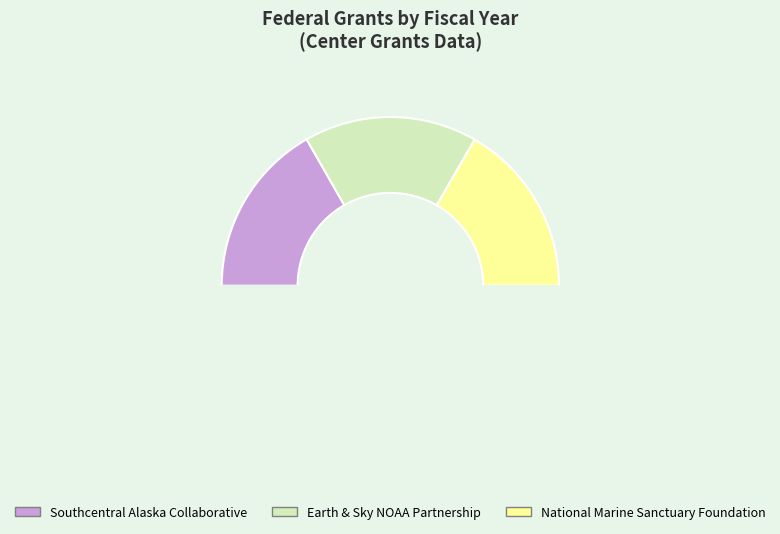

How many segments does this pie chart have?

4